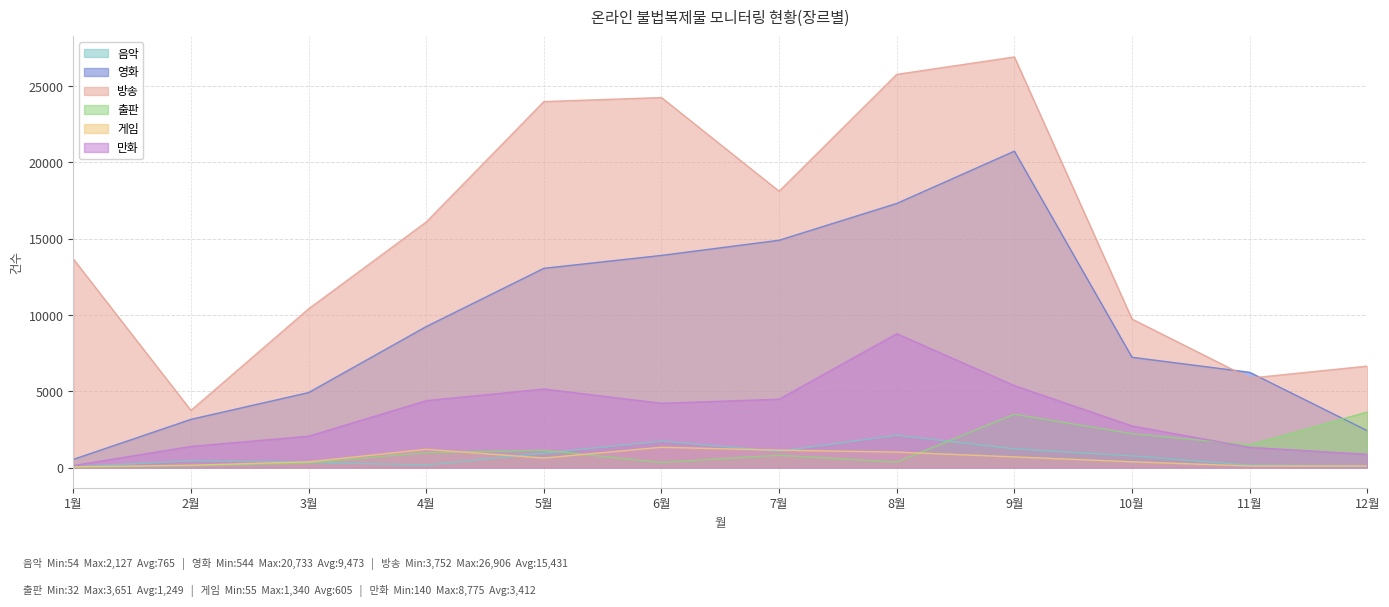

What is the value of the 방송 point at the 7th from the left?

18108